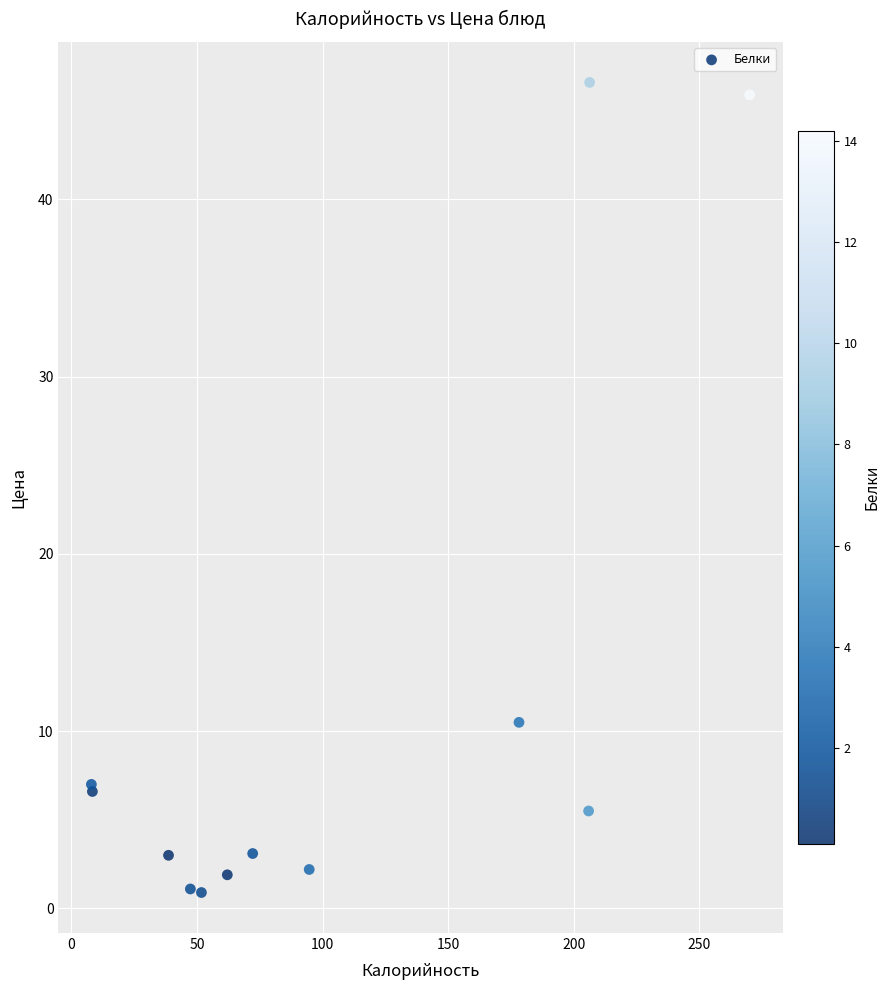

What Y value in the scatter plot is closest to 23?

10.5